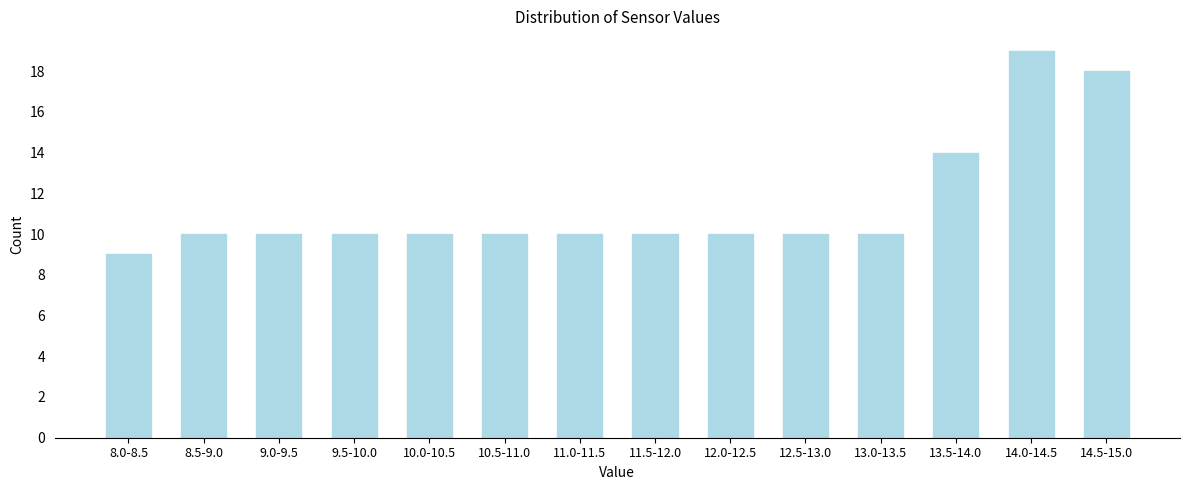

Reading left to right, transcribe all the data shown in this chart.

9	10	10	10	10	10	10	10	10	10	10	14	19	18